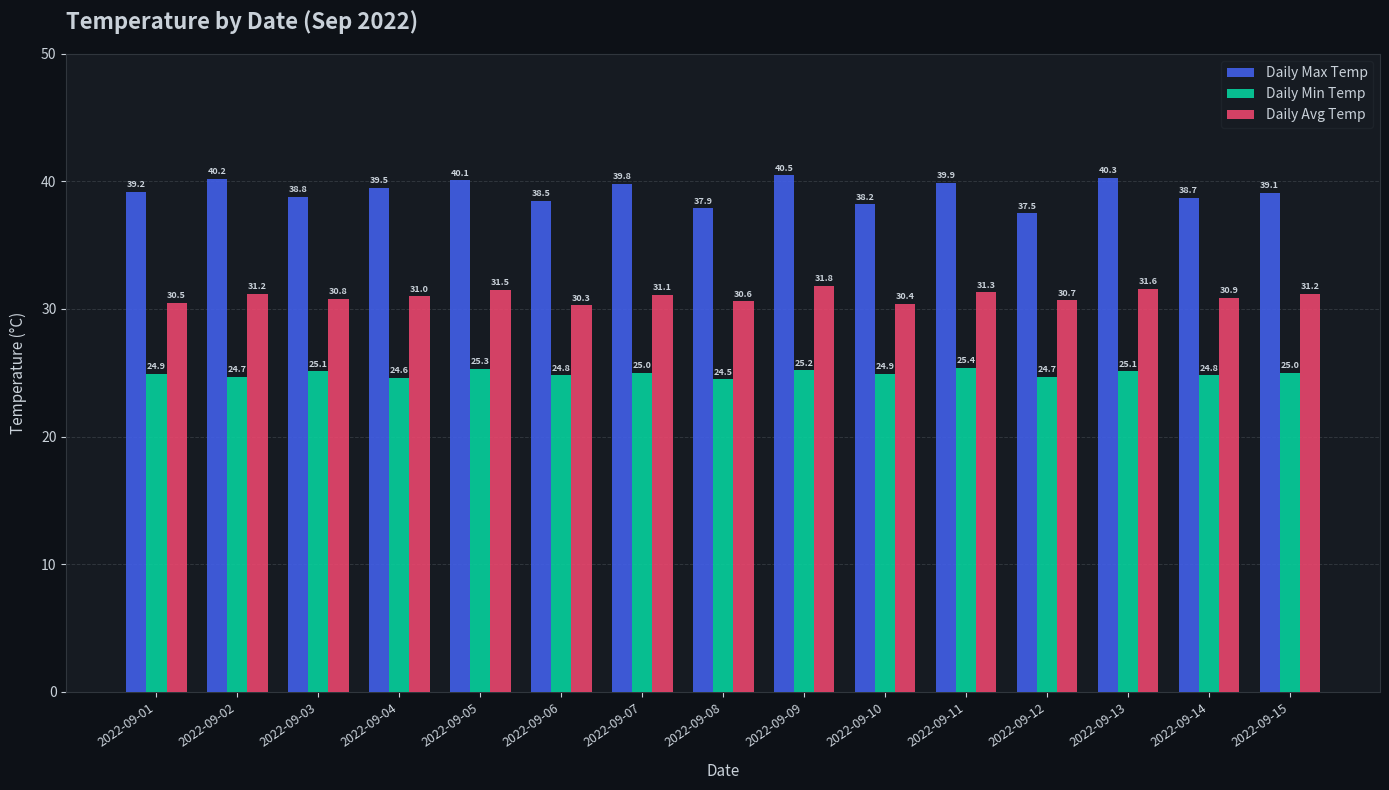

Reading right to left, what are all the values shown in this chart?

Daily Max Temp: 39.1	38.7	40.3	37.5	39.9	38.2	40.5	37.9	39.8	38.5	40.1	39.5	38.8	40.2	39.2
Daily Min Temp: 25.0	24.8	25.1	24.7	25.4	24.9	25.2	24.5	25.0	24.8	25.3	24.6	25.1	24.7	24.9
Daily Avg Temp: 31.2	30.9	31.6	30.7	31.3	30.4	31.8	30.6	31.1	30.3	31.5	31.0	30.8	31.2	30.5